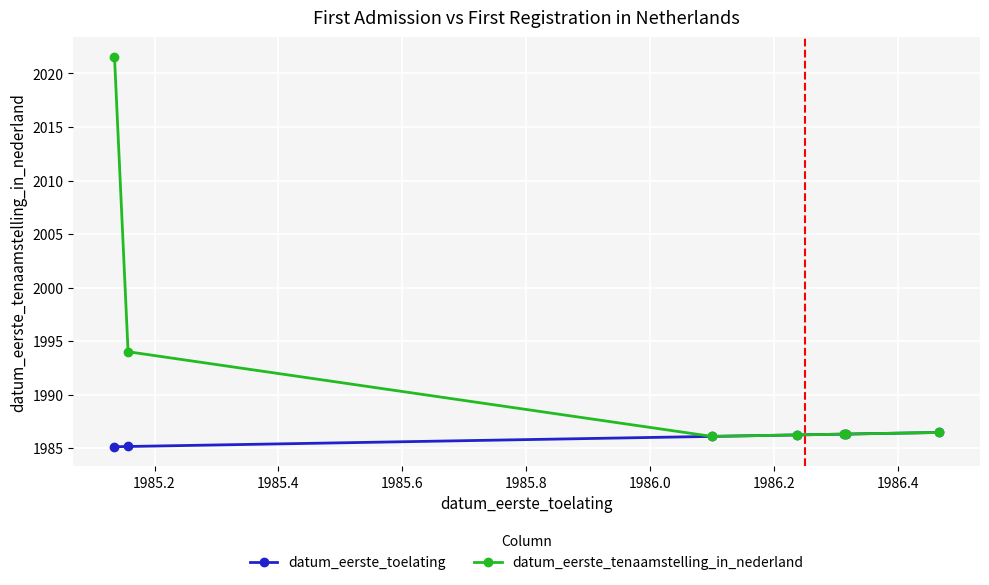

What is the maximum value shown in the chart?

2021.6